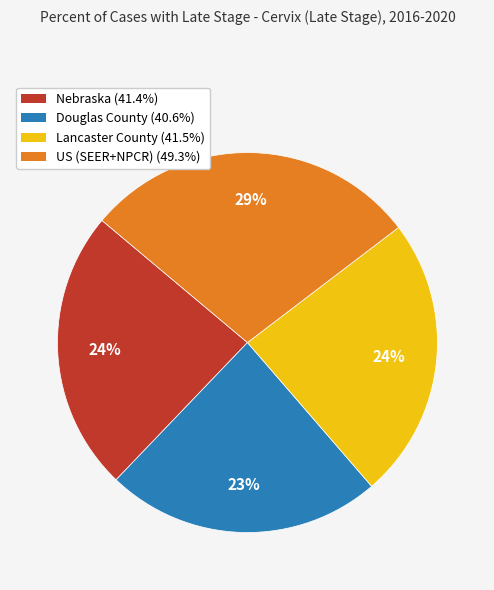

How many slices are in this pie chart?

4